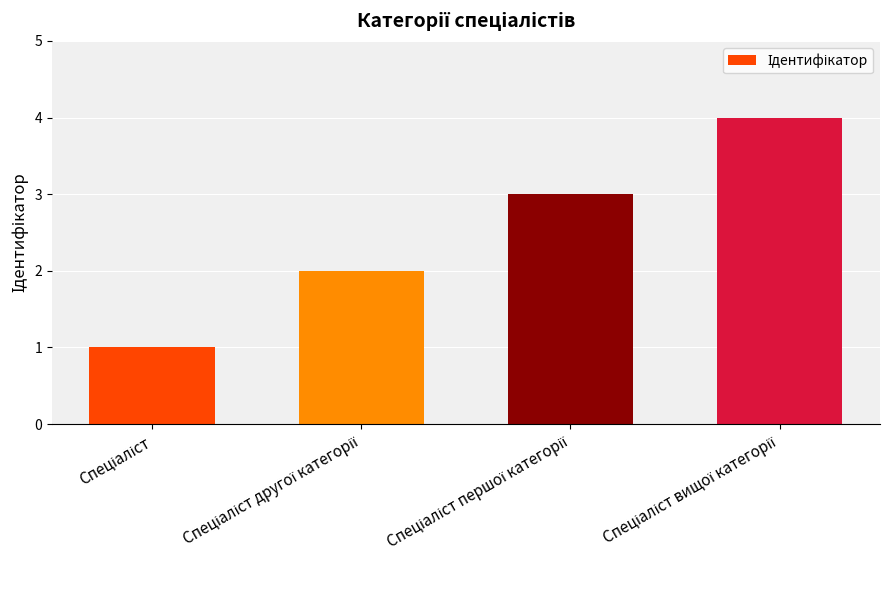

What is the maximum value shown in the chart?

4